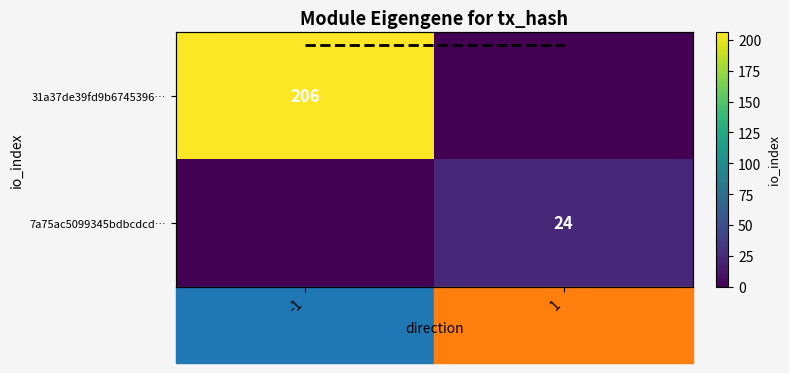

What is the sum of all 7a75ac5099345bdbcdcd… values?

24